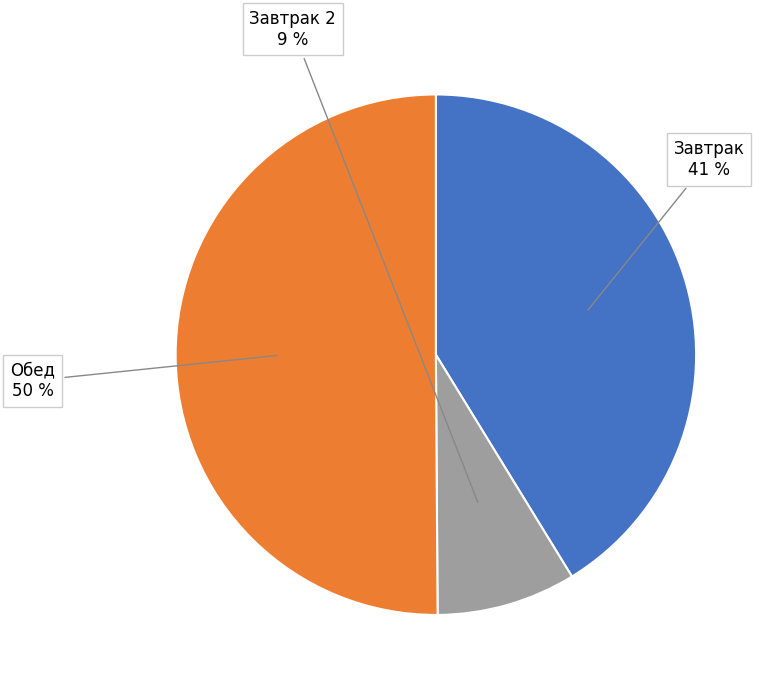

To the nearest percent, what portion does Обед represent?

50%